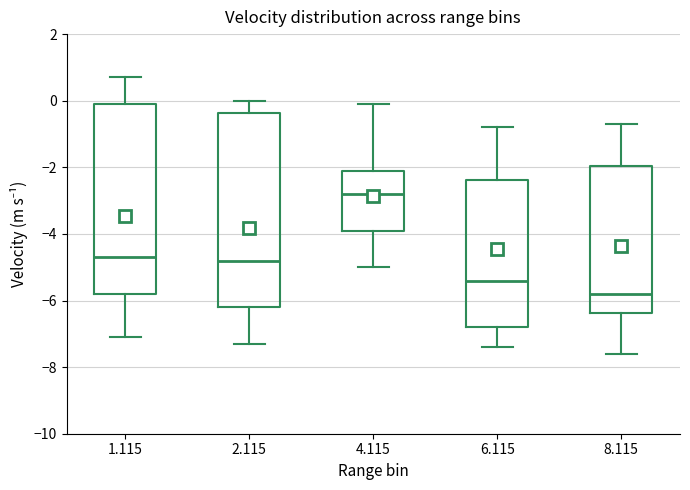

Which box has the lowest median line?

8.115